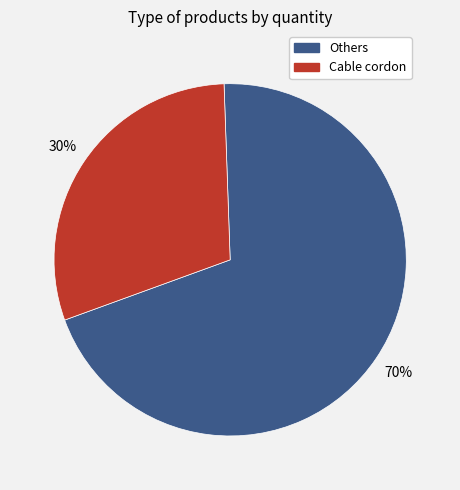

How many segments does this pie chart have?

2